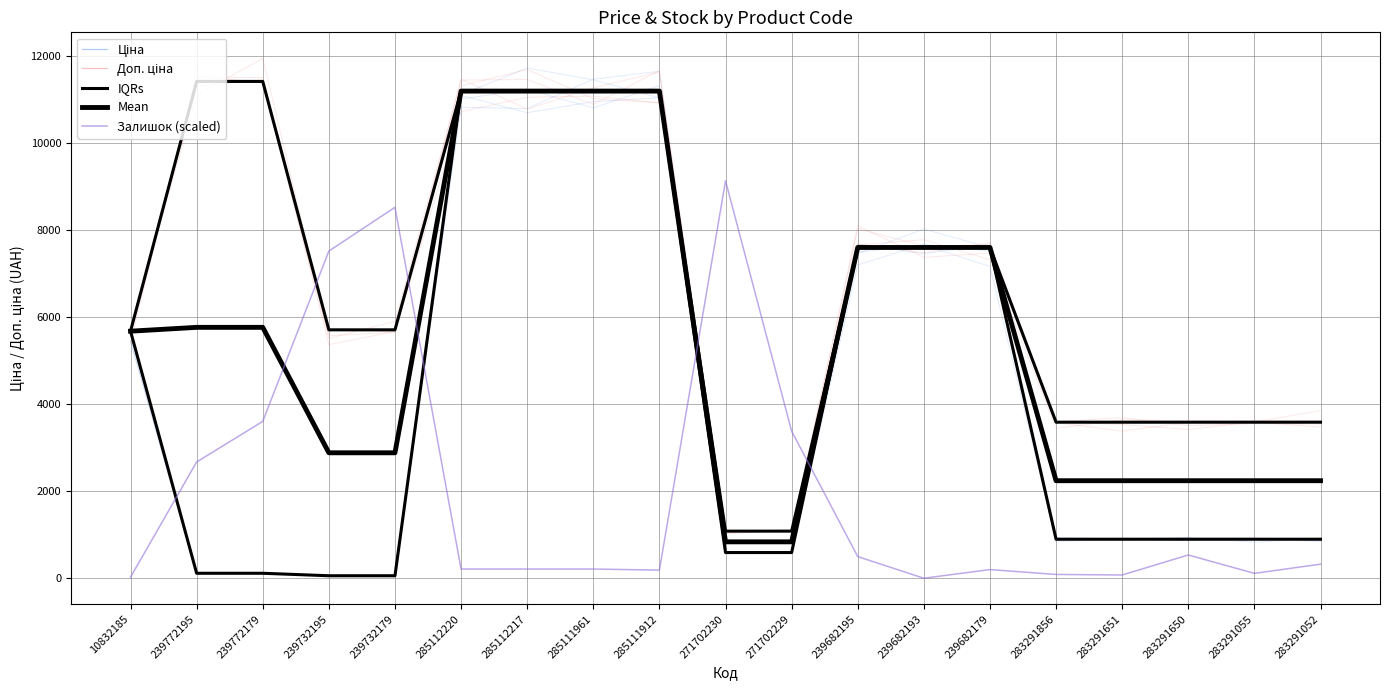

What is the difference between the maximum and minimum values in the IQRs series?

10328.3